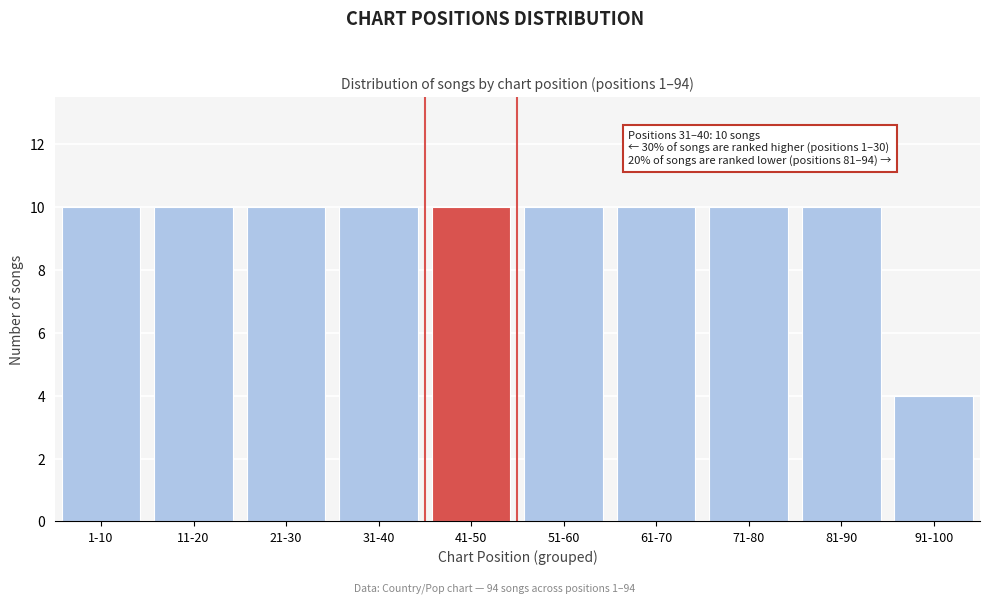

Reading left to right, extract all data points from this chart.

10	10	10	10	10	10	10	10	10	4